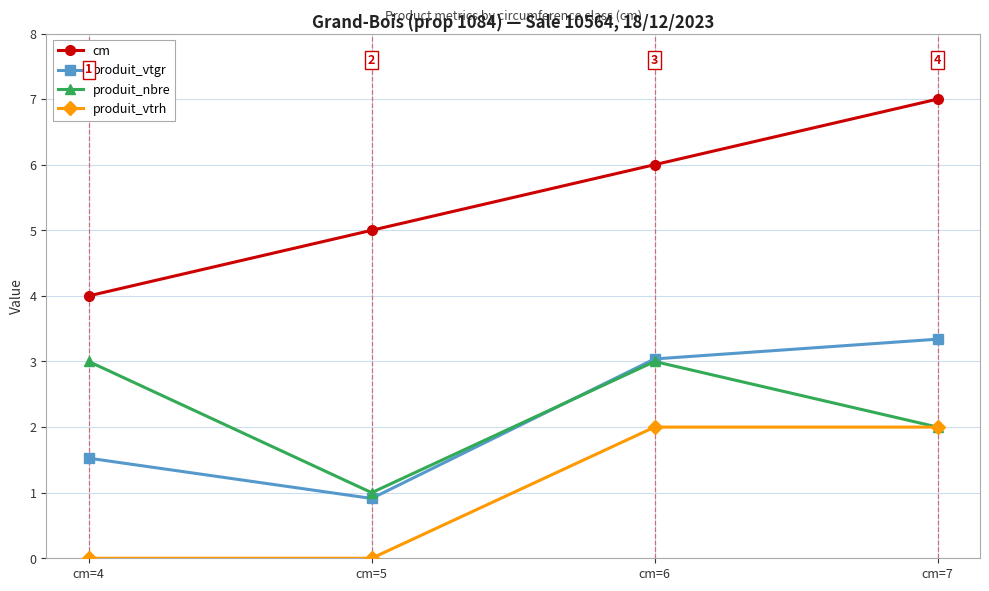

What is the total value across all series at cm=6?

14.0